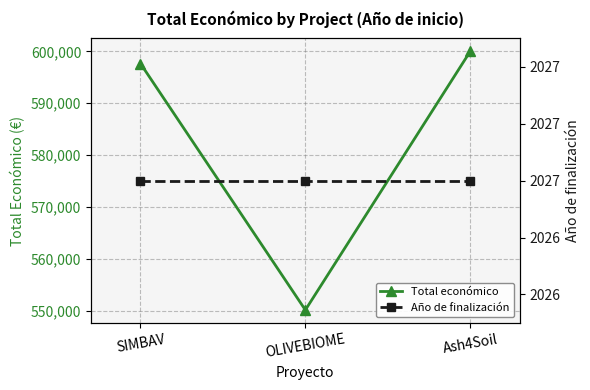

What is the label of the 3rd point from the left?

Ash4Soil